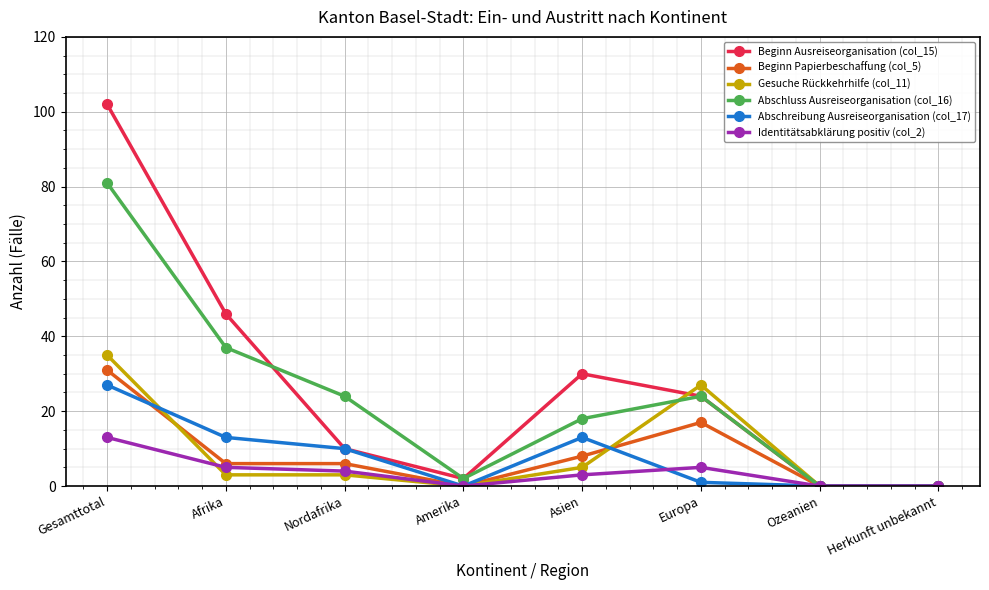

What value does the Beginn Ausreiseorganisation (col_15) series have at Afrika, to the nearest 5?

45